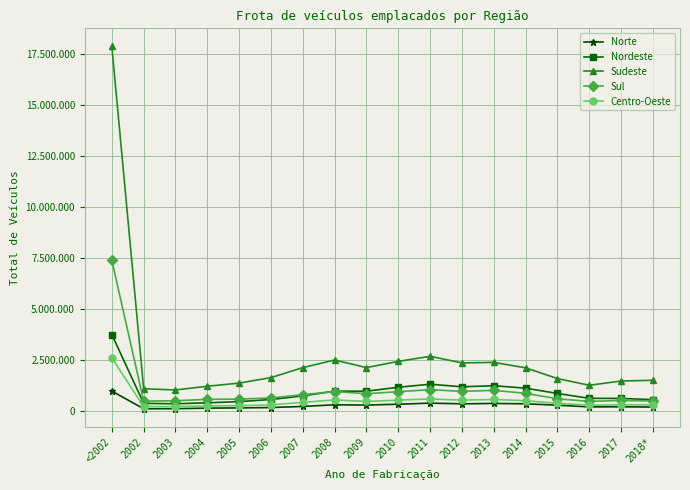

At which category does the chart reach its peak across all series?

<2002